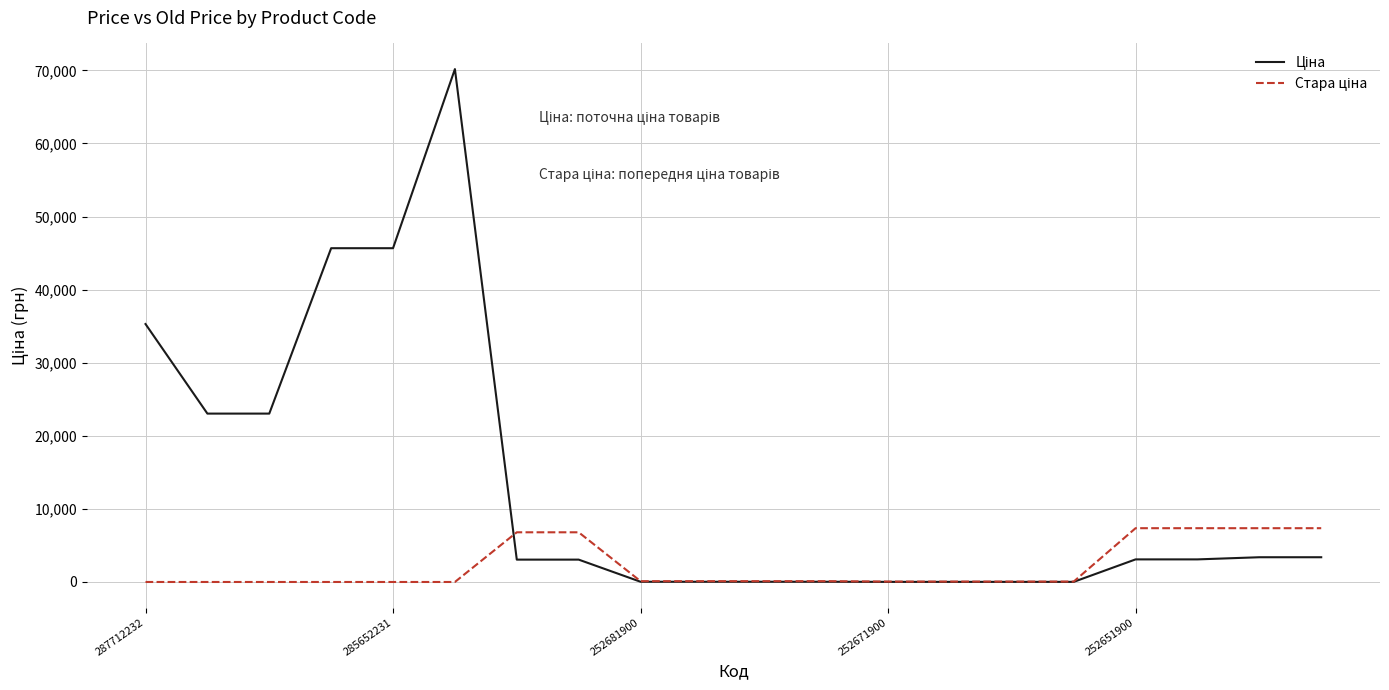

What is the maximum value shown in the chart?

70181.6